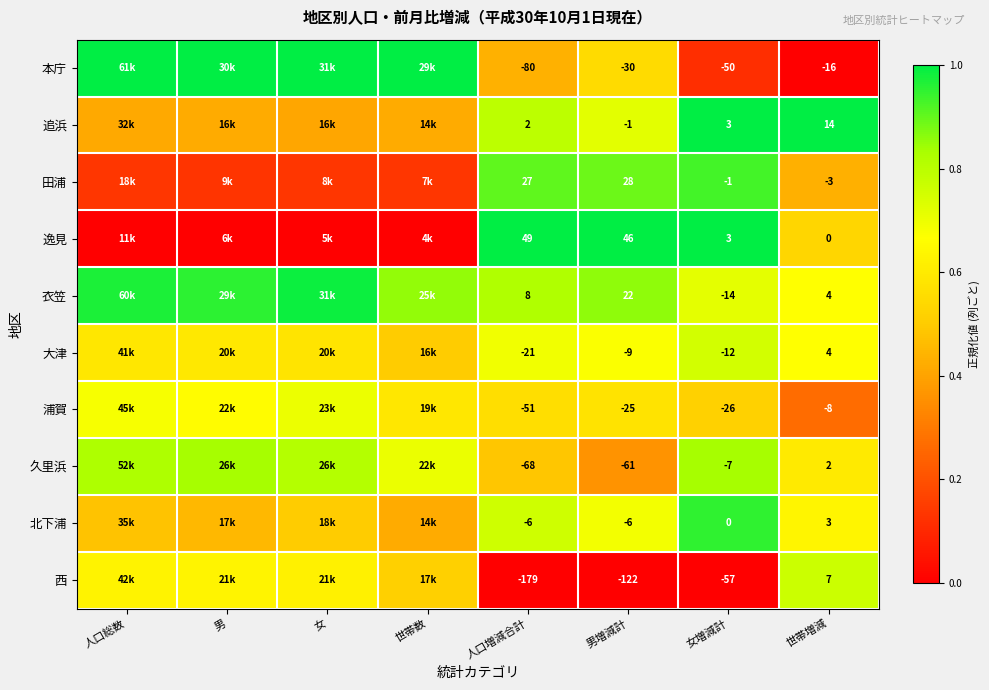

Count the 大津 values in the range 0 to 1.

8